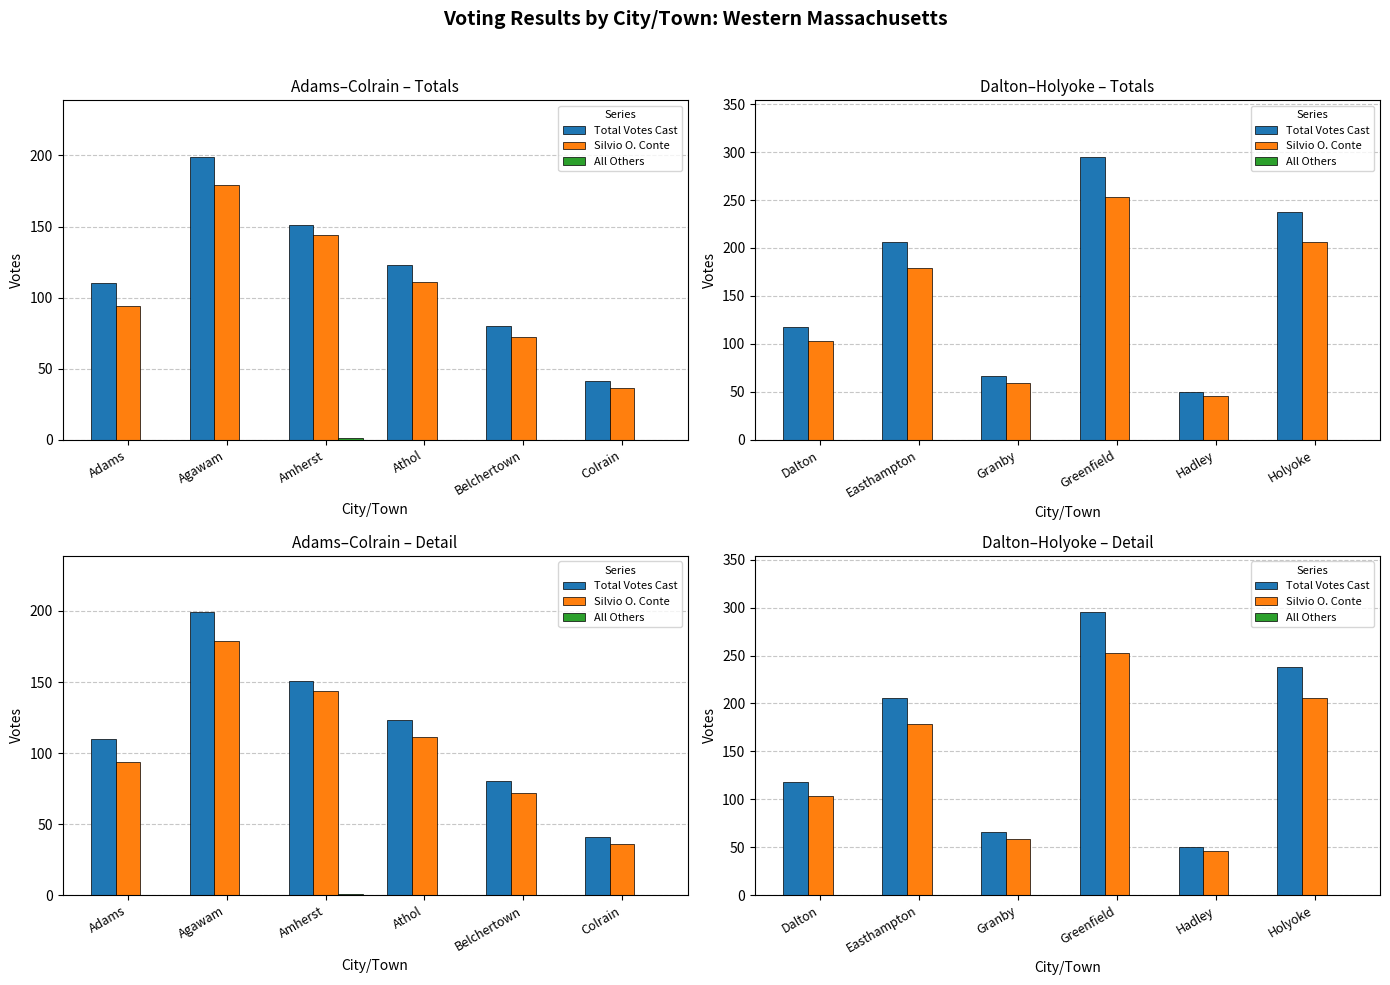

Does the chart contain stacked bars?

No